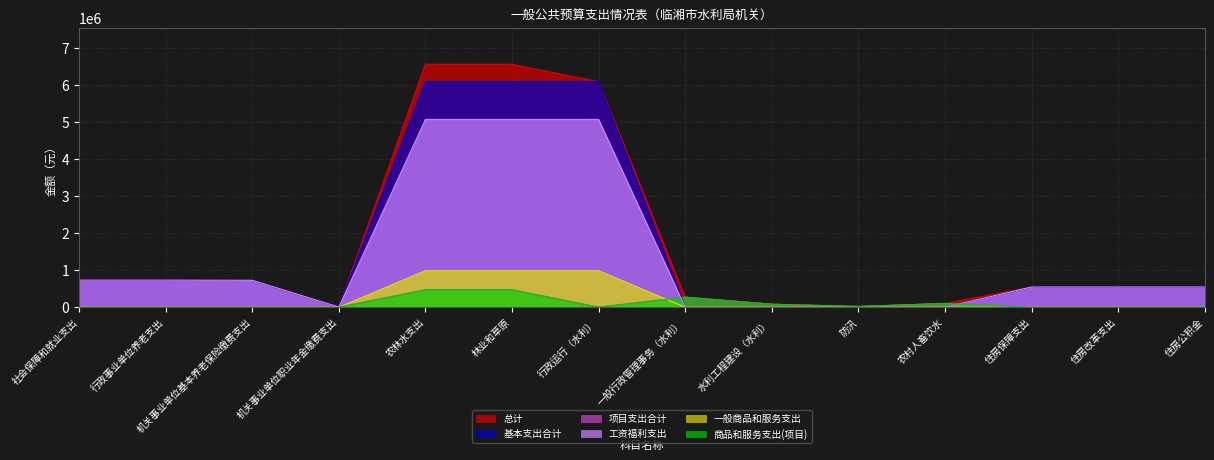

True or false: 总计 has more than 0 points higher than both neighbors.

False